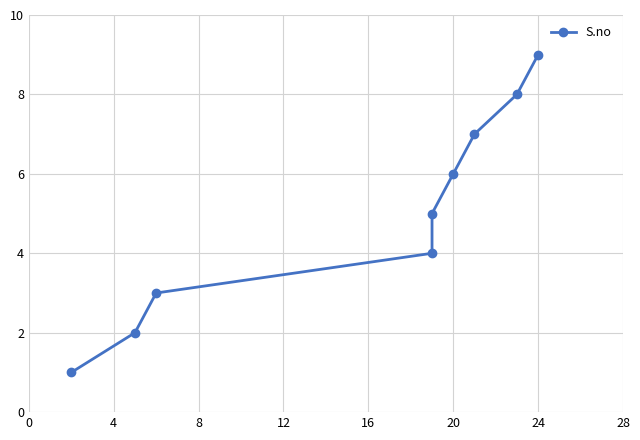

How many lines are shown in the chart?

1